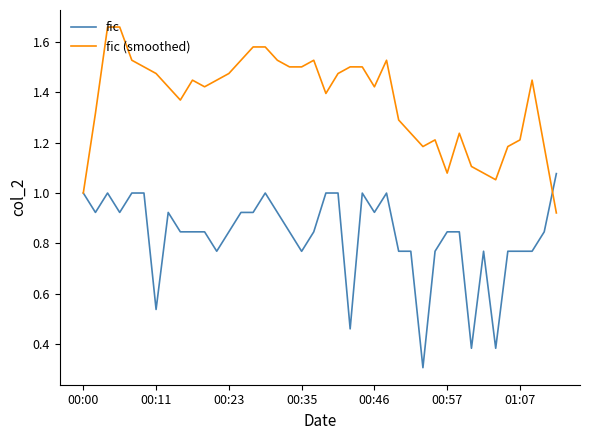

True or false: fic and fic (smoothed) cross at least once.

True